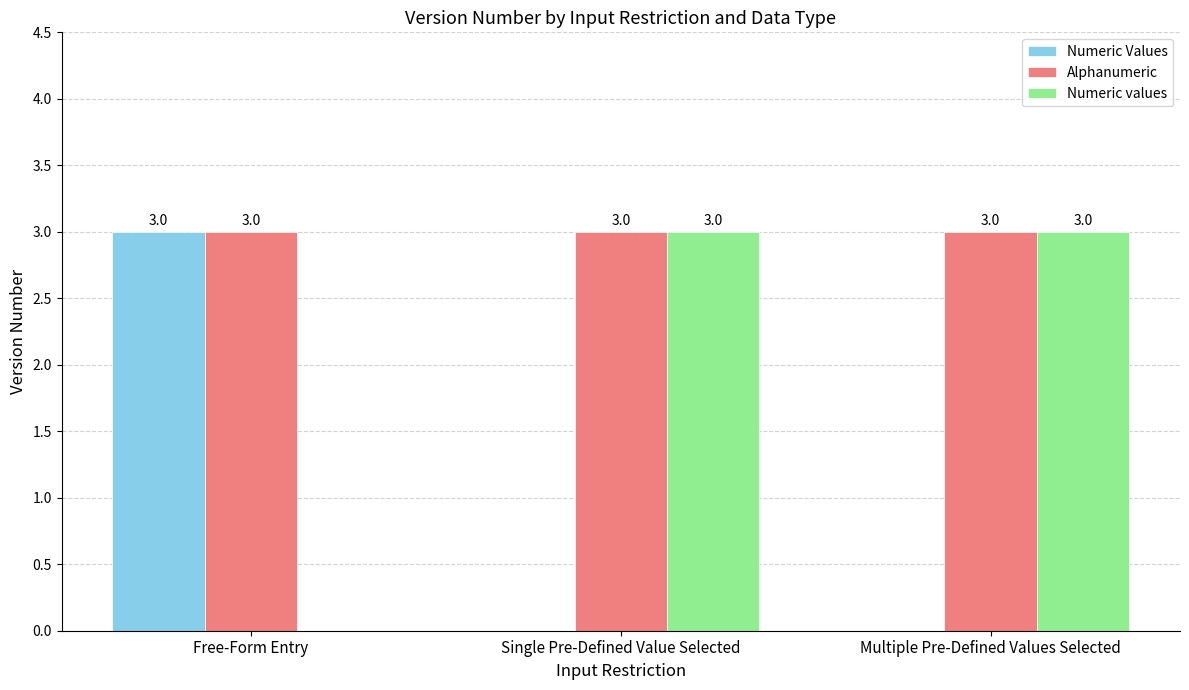

Is it true that Numeric Values equals 3 at Free-Form Entry?

True